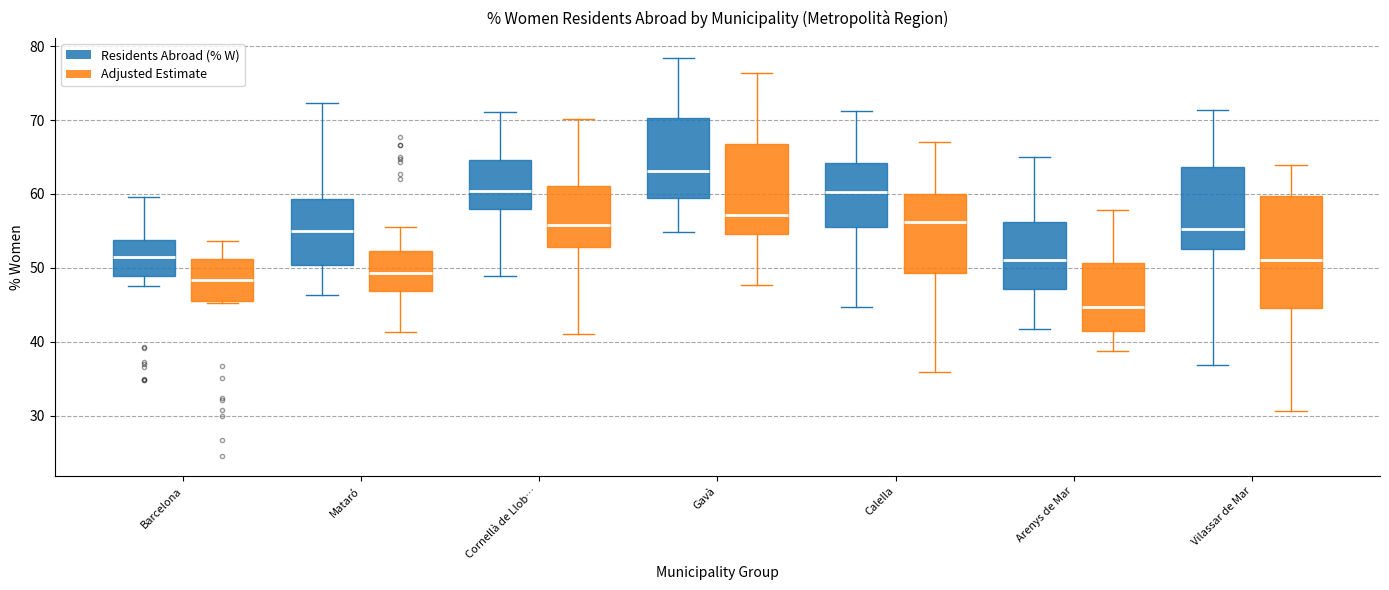

Where does the upper whisker of the box for Gavà (Adjusted Estimate) end on the y-axis? The values are not printed on the chart, so give them approximately, as read against the axis.

76